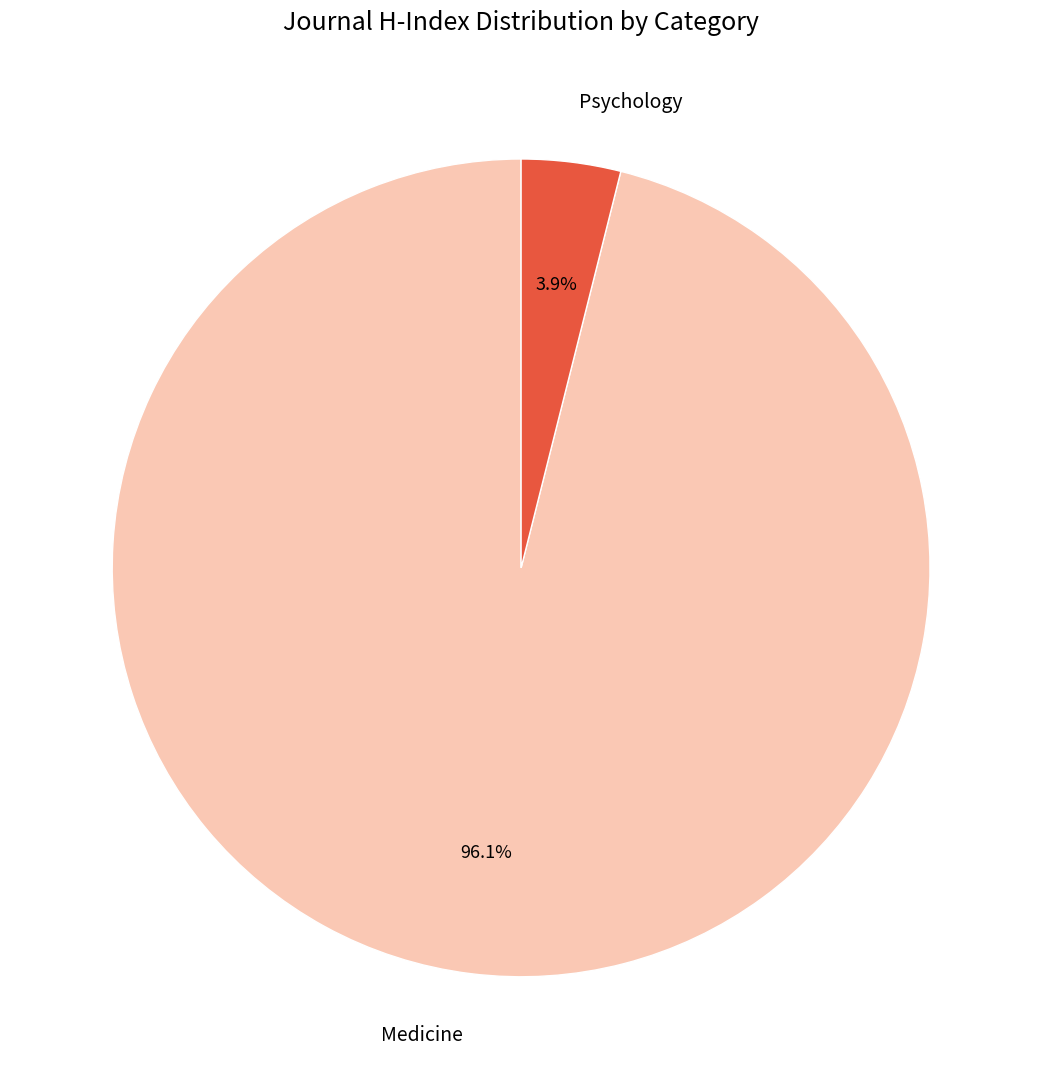

To the nearest percent, what percentage of the pie is Medicine?

96%